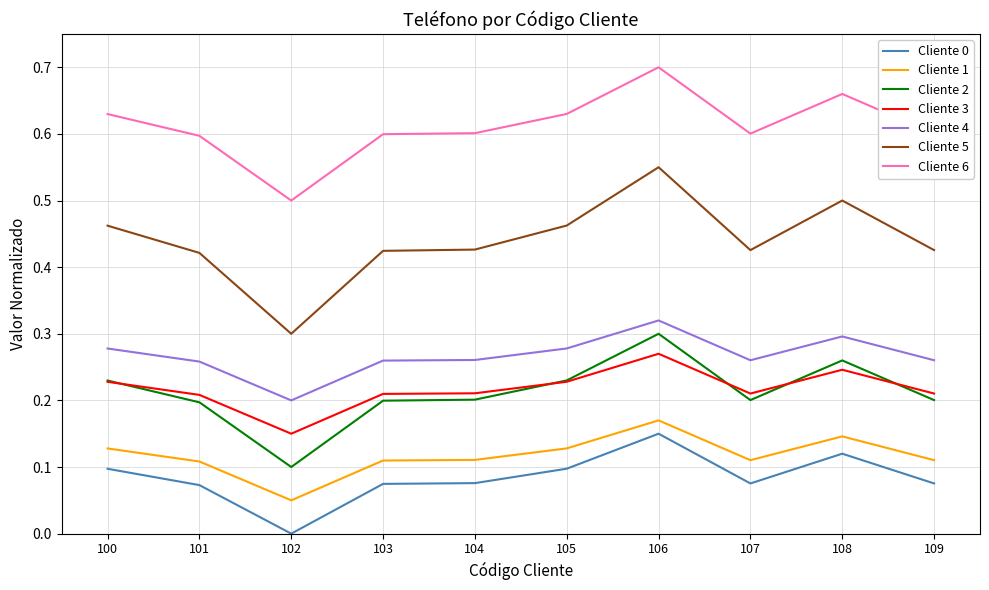

Between 104 and 108, which series saw the biggest shift?

Cliente 5